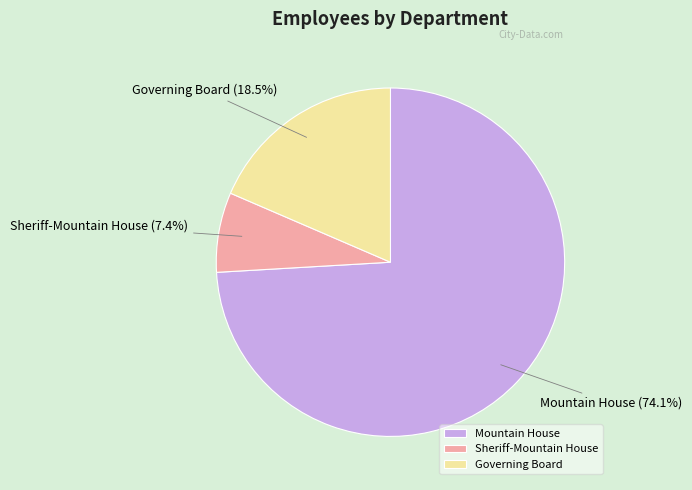

Is it true that Sheriff-Mountain House is 7% of the pie?

True